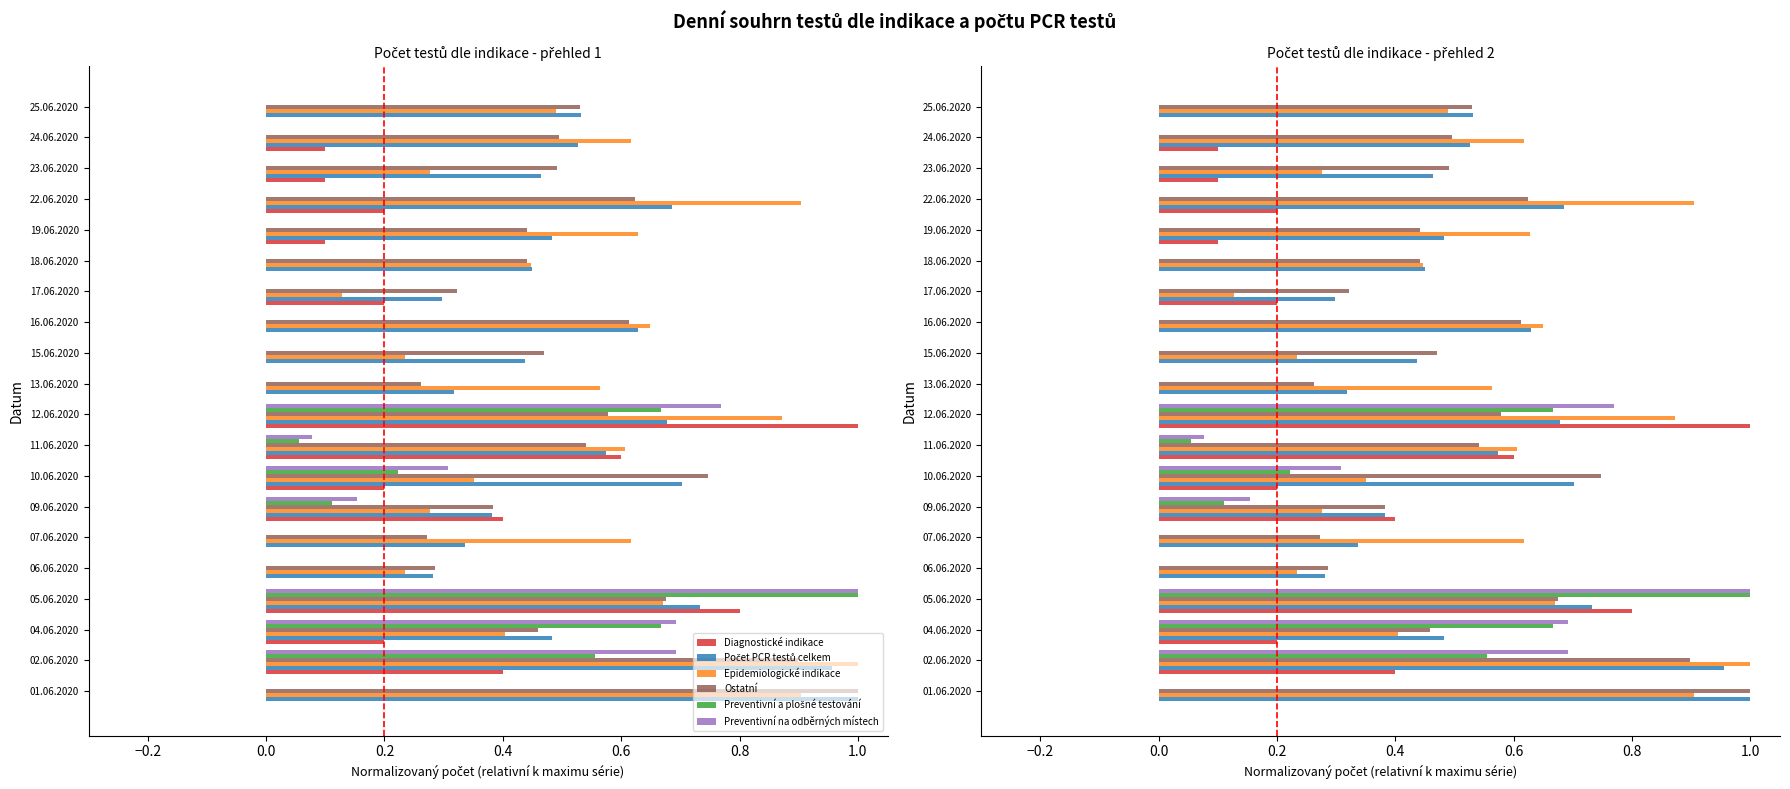

Reading right to left, list all the values displayed in this chart.

Diagnostické indikace: 0.0	0.1	0.1	0.2	0.1	0.0	0.2	0.0	0.0	0.0	1.0	0.6	0.2	0.4	0.0	0.0	0.8	0.2	0.4	0.0
Počet PCR testů celkem: 0.5	0.5	0.5	0.7	0.5	0.4	0.3	0.6	0.4	0.3	0.7	0.6	0.7	0.4	0.3	0.3	0.7	0.5	1.0	1.0
Epidemiologické indikace: 0.5	0.6	0.3	0.9	0.6	0.4	0.1	0.6	0.2	0.6	0.9	0.6	0.4	0.3	0.6	0.2	0.7	0.4	1.0	0.9
Ostatní: 0.5	0.5	0.5	0.6	0.4	0.4	0.3	0.6	0.5	0.3	0.6	0.5	0.7	0.4	0.3	0.3	0.7	0.5	0.9	1.0
Preventivní a plošné testování: 0.0	0.0	0.0	0.0	0.0	0.0	0.0	0.0	0.0	0.0	0.7	0.1	0.2	0.1	0.0	0.0	1.0	0.7	0.6	0.0
Preventivní na odběrných místech: 0.0	0.0	0.0	0.0	0.0	0.0	0.0	0.0	0.0	0.0	0.8	0.1	0.3	0.2	0.0	0.0	1.0	0.7	0.7	0.0